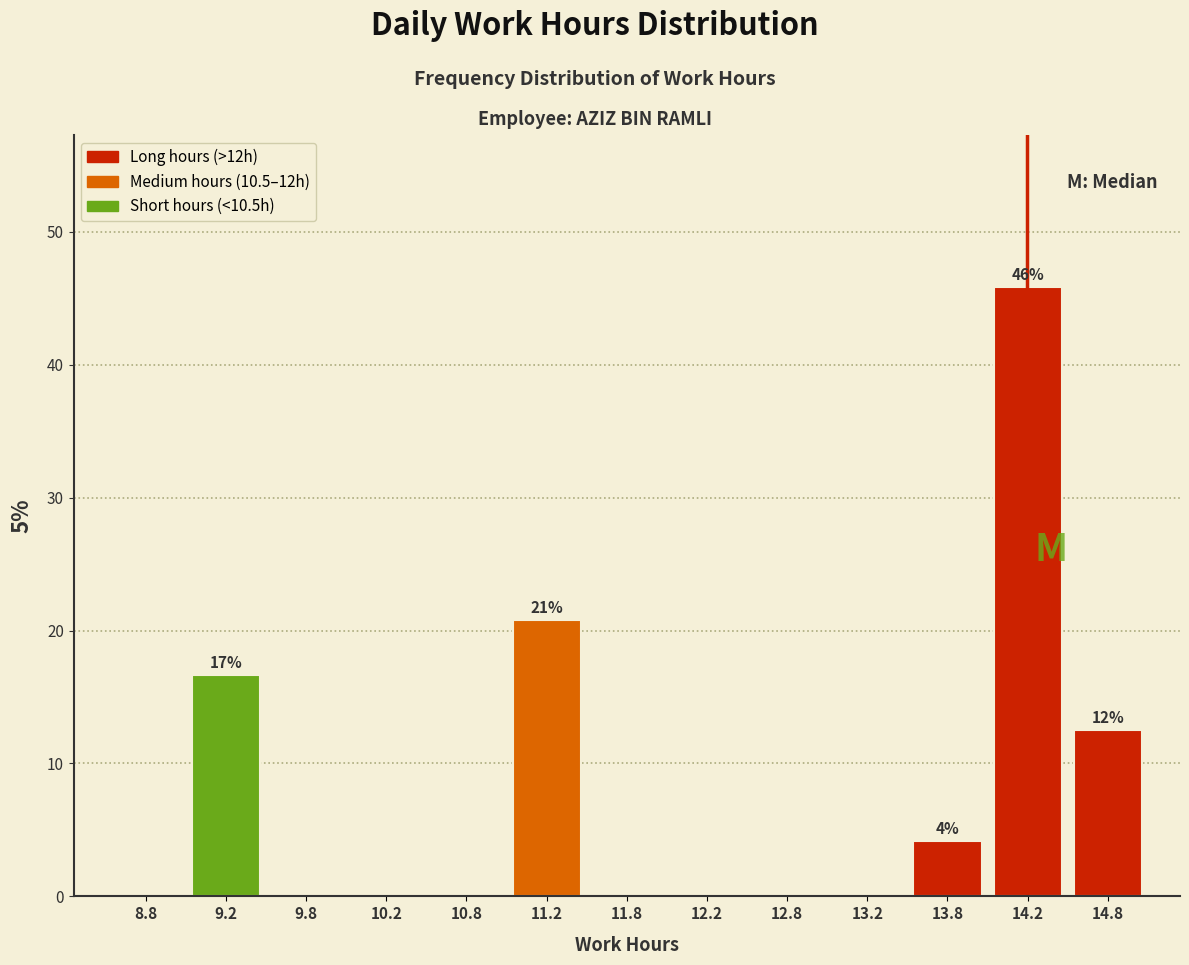

Which range on the x-axis has the tallest bar?

14.0 to 14.5